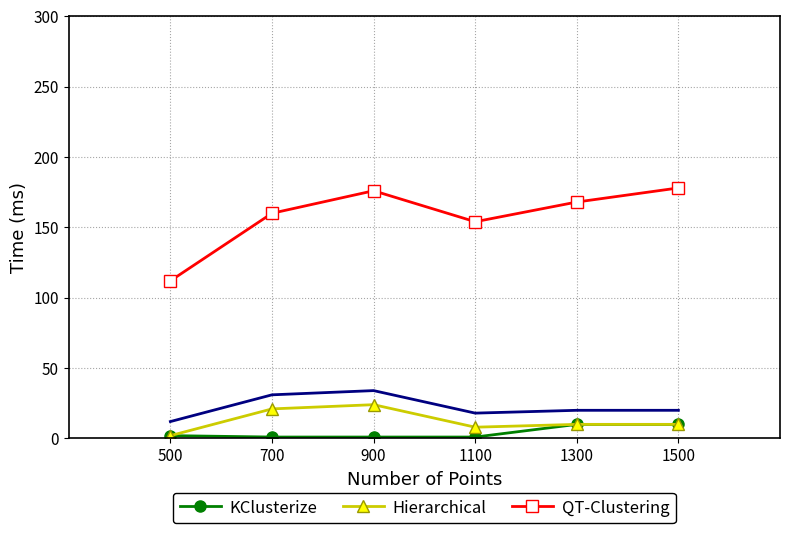

Which series has the largest total across all categories?

QT-Clustering